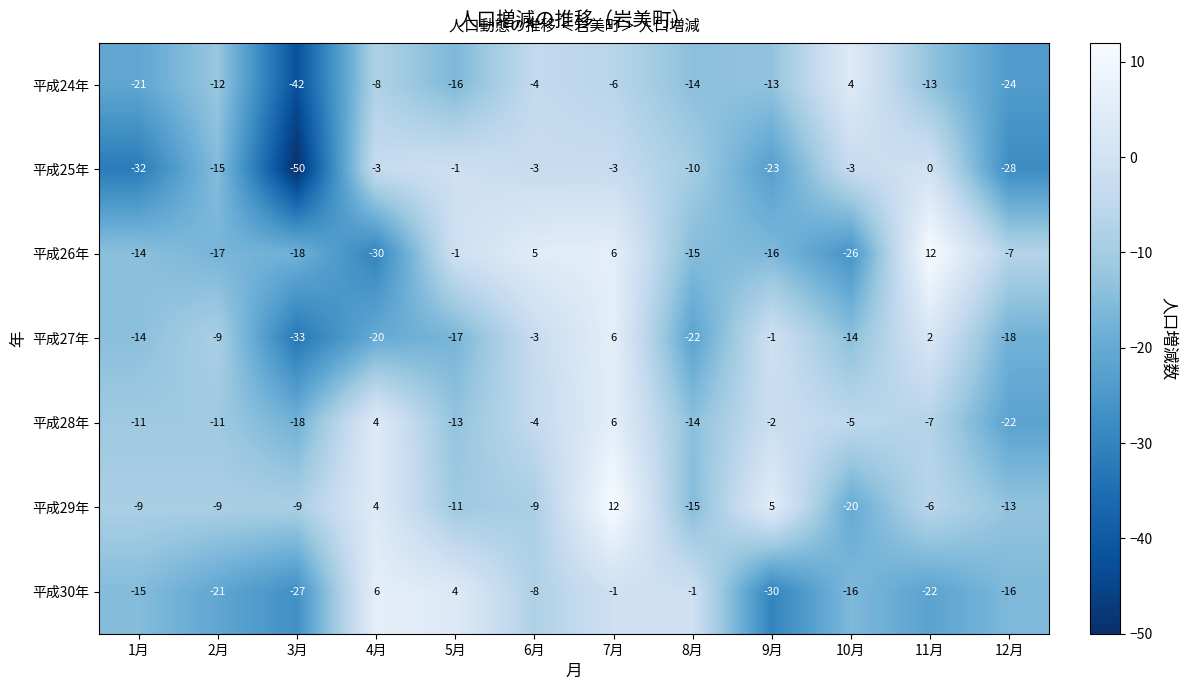

The value of 平成26年 at 4月 is -19. True or false?

False